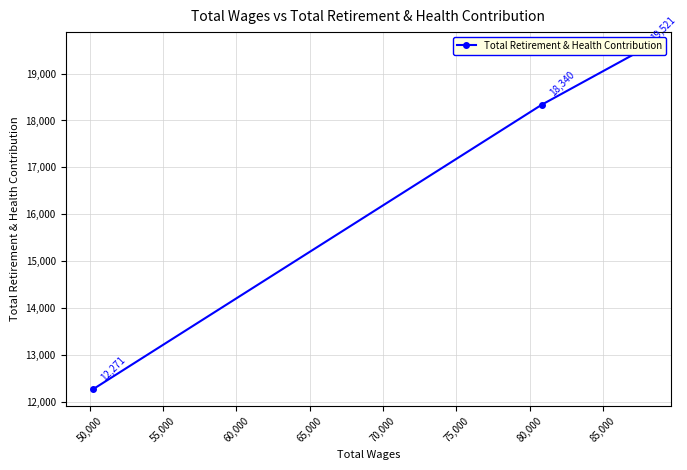

What is the average value?

16711